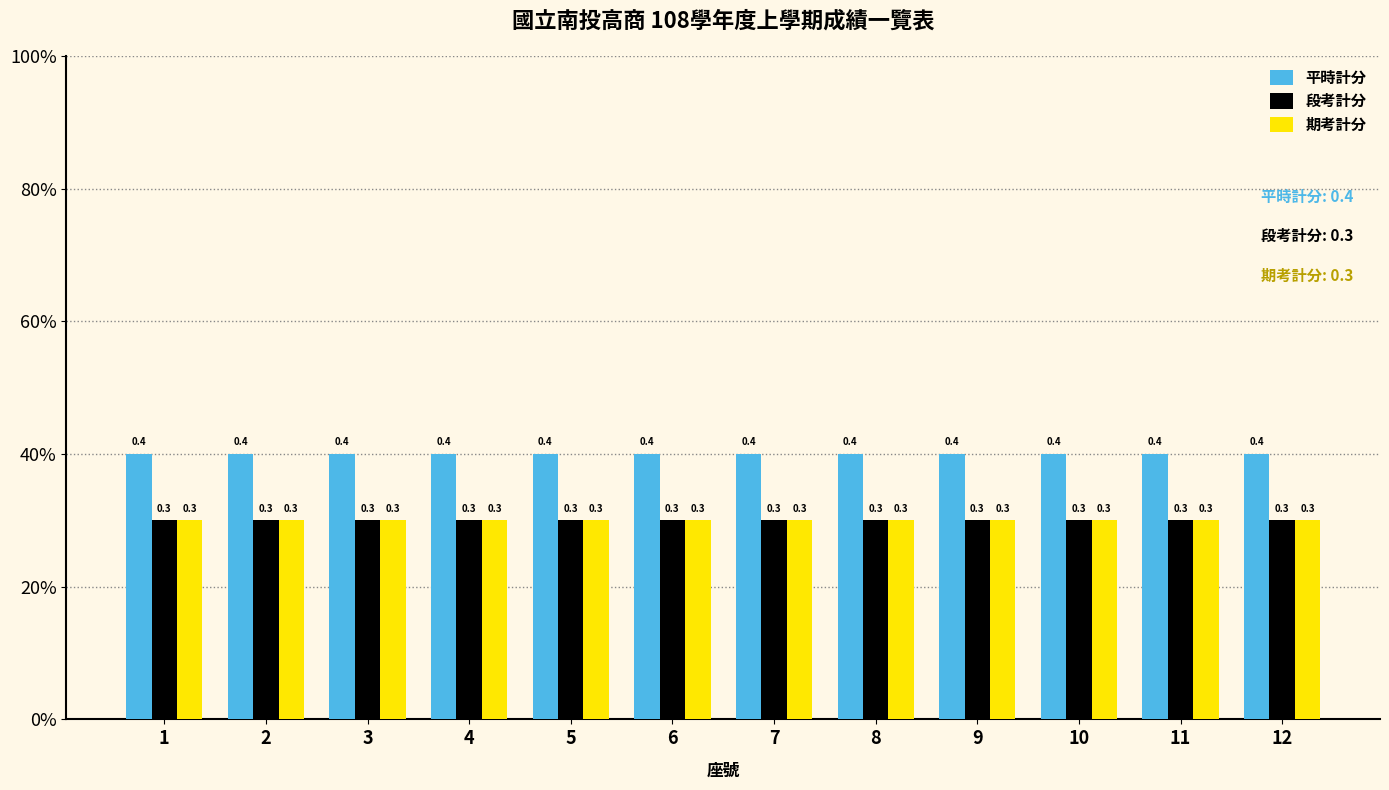

The value of 期考計分 at 3 is 0.3. True or false?

True